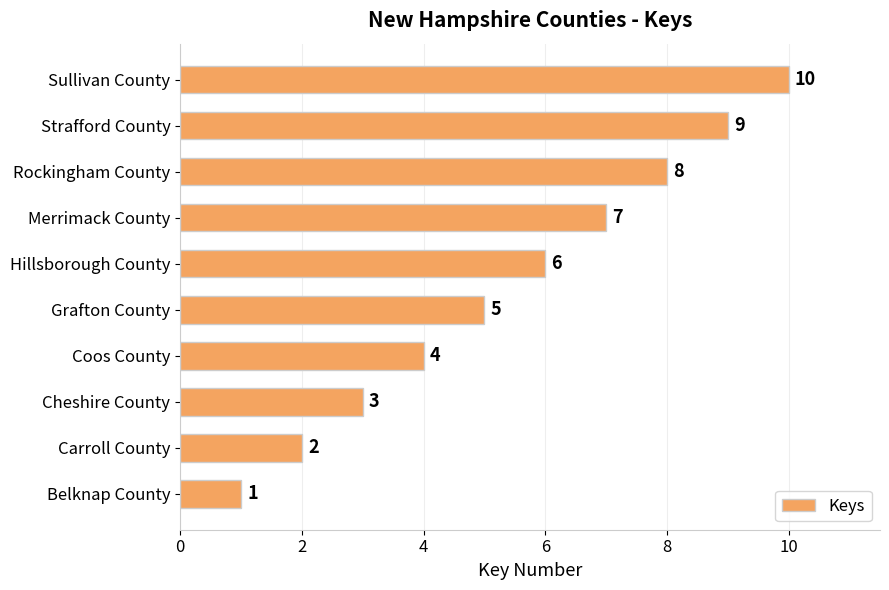

Count the number of categories in the chart.

10